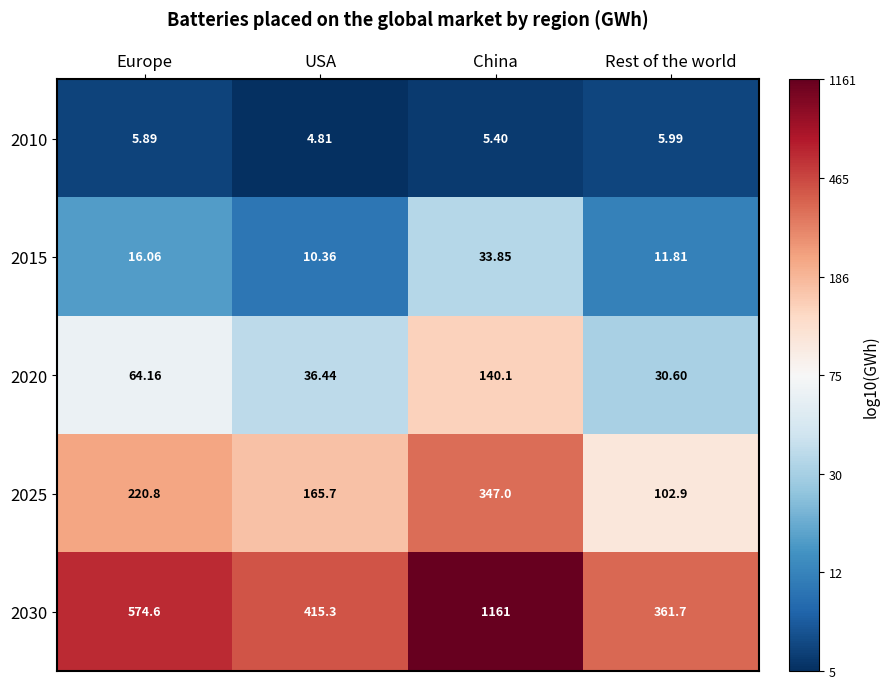

Between Europe and USA, which series saw the biggest shift?

2030